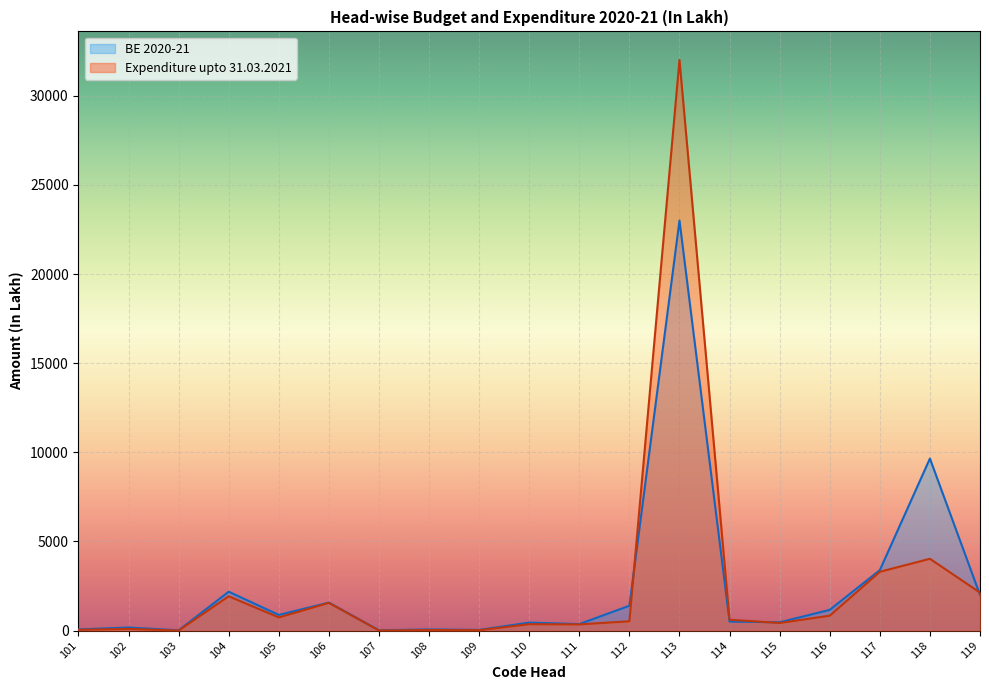

At which category does BE 2020-21 reach its first local valley?

103